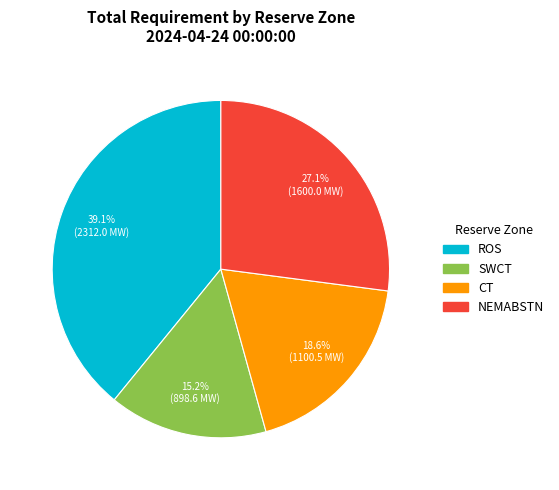

Which slice is the largest?

ROS